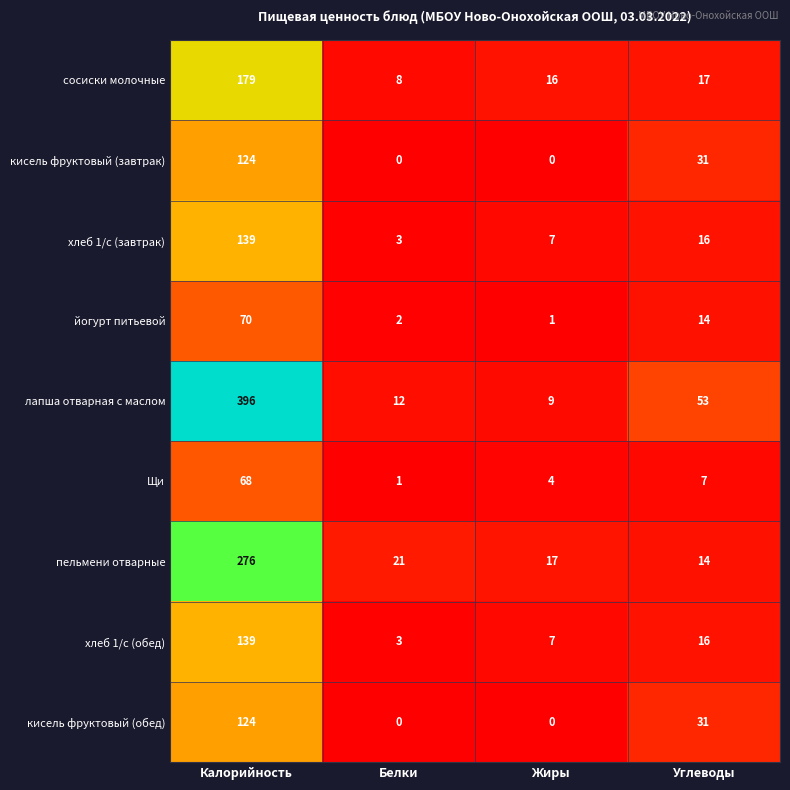

Which series has the largest total across all categories?

лапша отварная с маслом